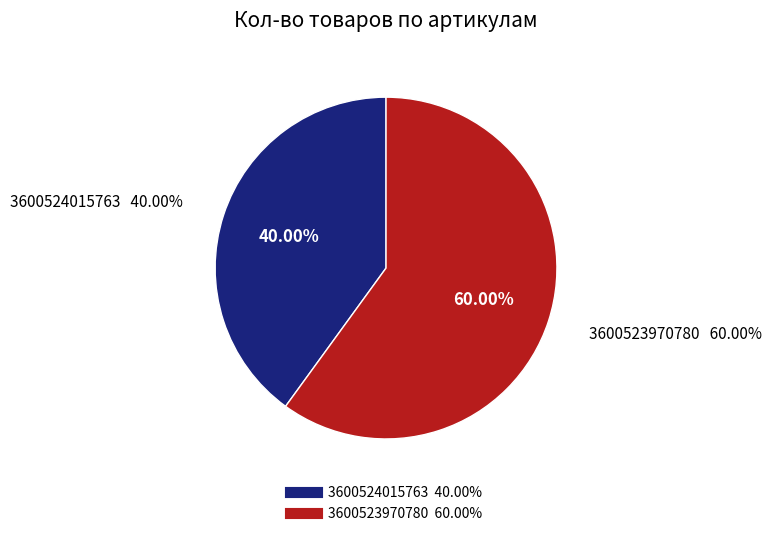

Is it true that 3600524015763 is 27% of the pie?

False